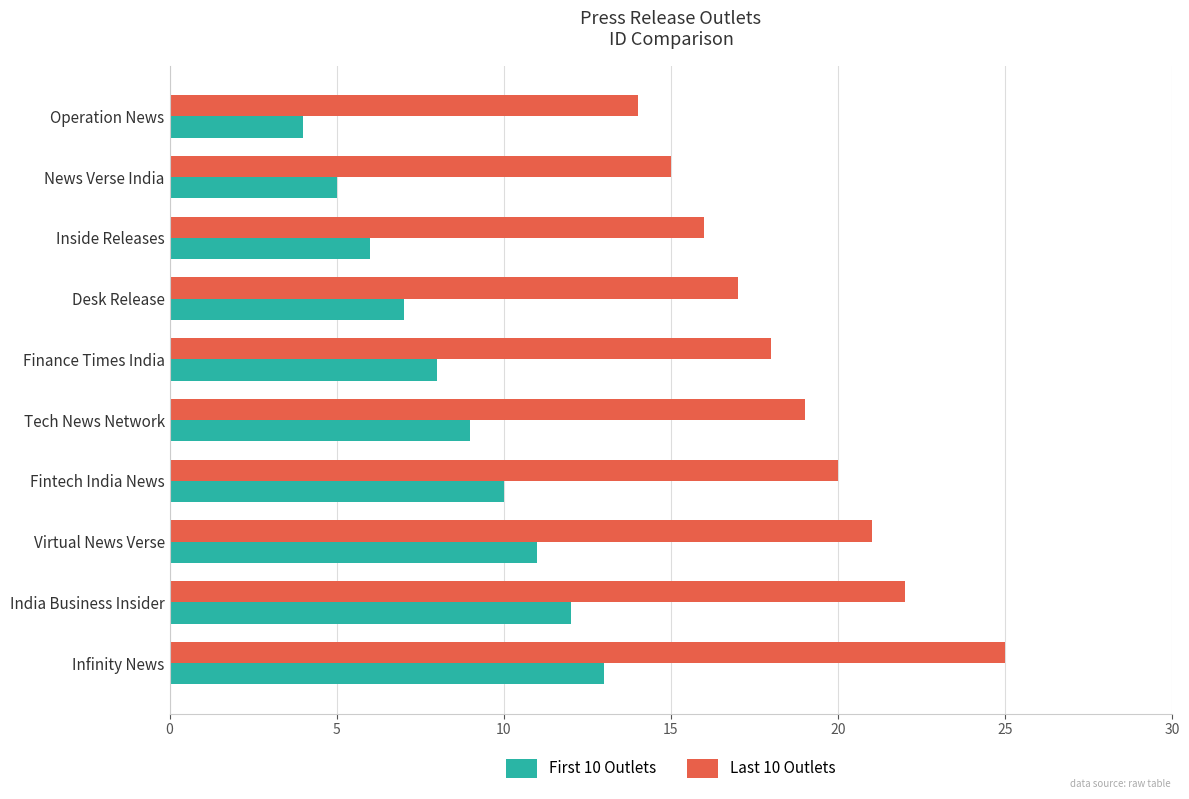

Where is Last 10 Outlets nearest to the value 19?

Tech News Network